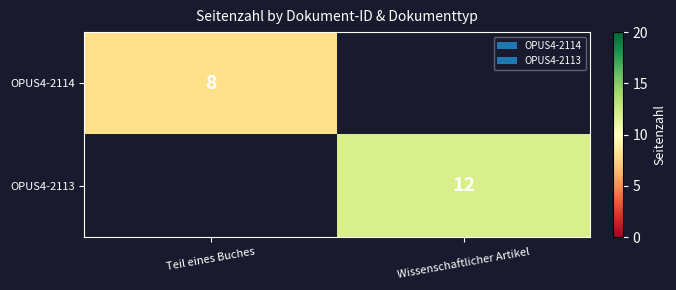

True or false: OPUS4-2114 has a value of 3 at Teil eines Buches.

False